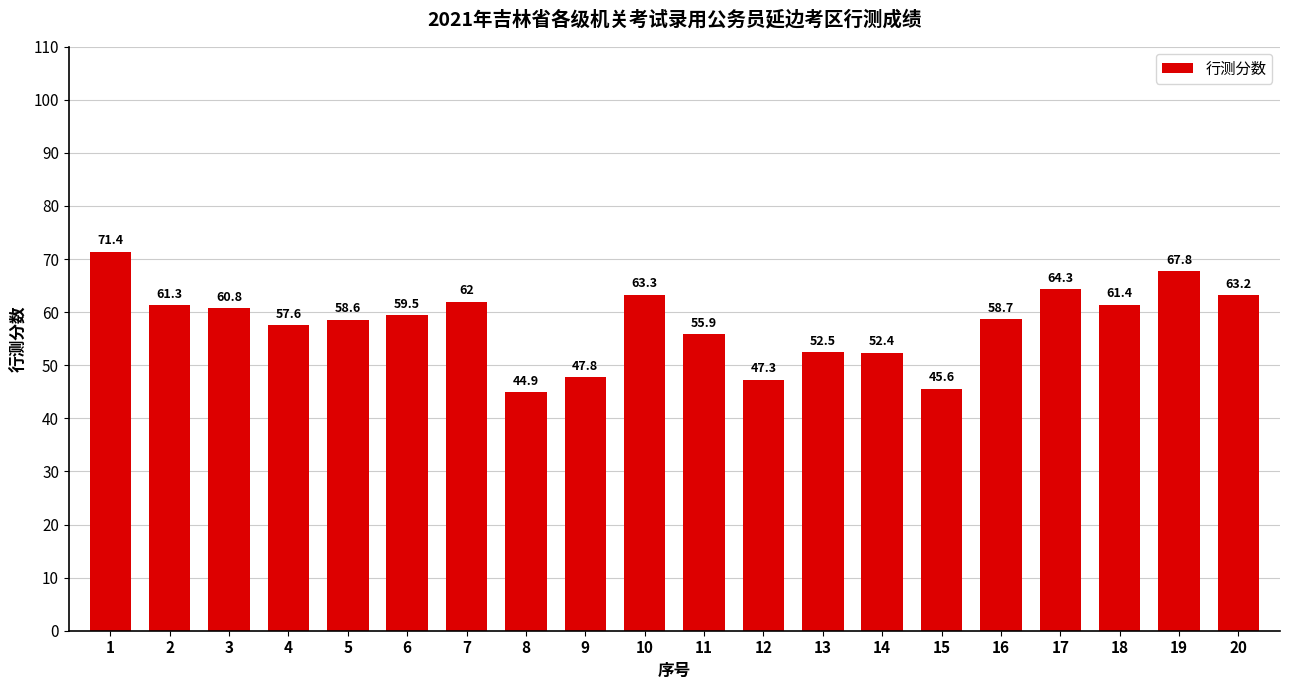

Does the chart contain stacked bars?

No